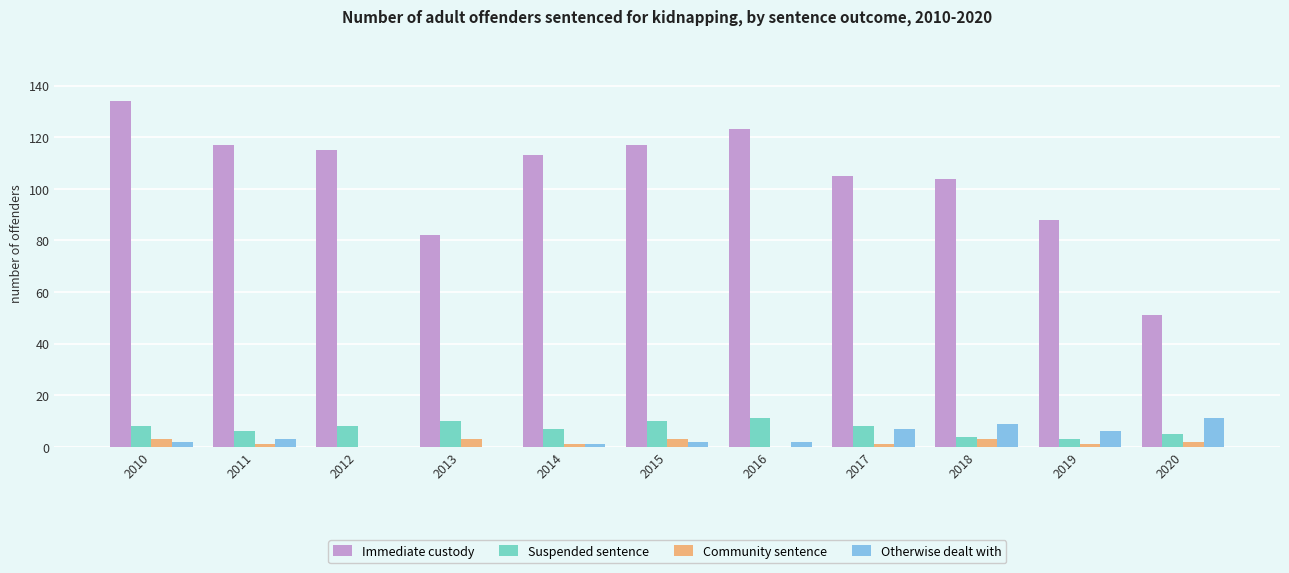

The Otherwise dealt with series shows 9 at 2018. True or false?

True